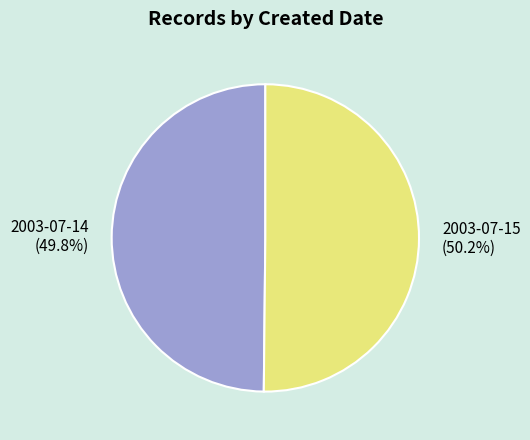

The 2003-07-15 slice represents 50% of the pie. True or false?

True